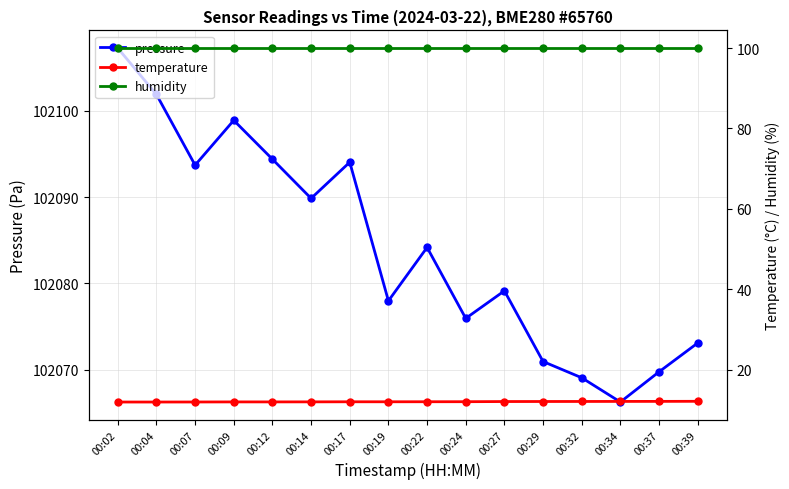

Is it true that pressure equals 102093.7 at 00:07?

True